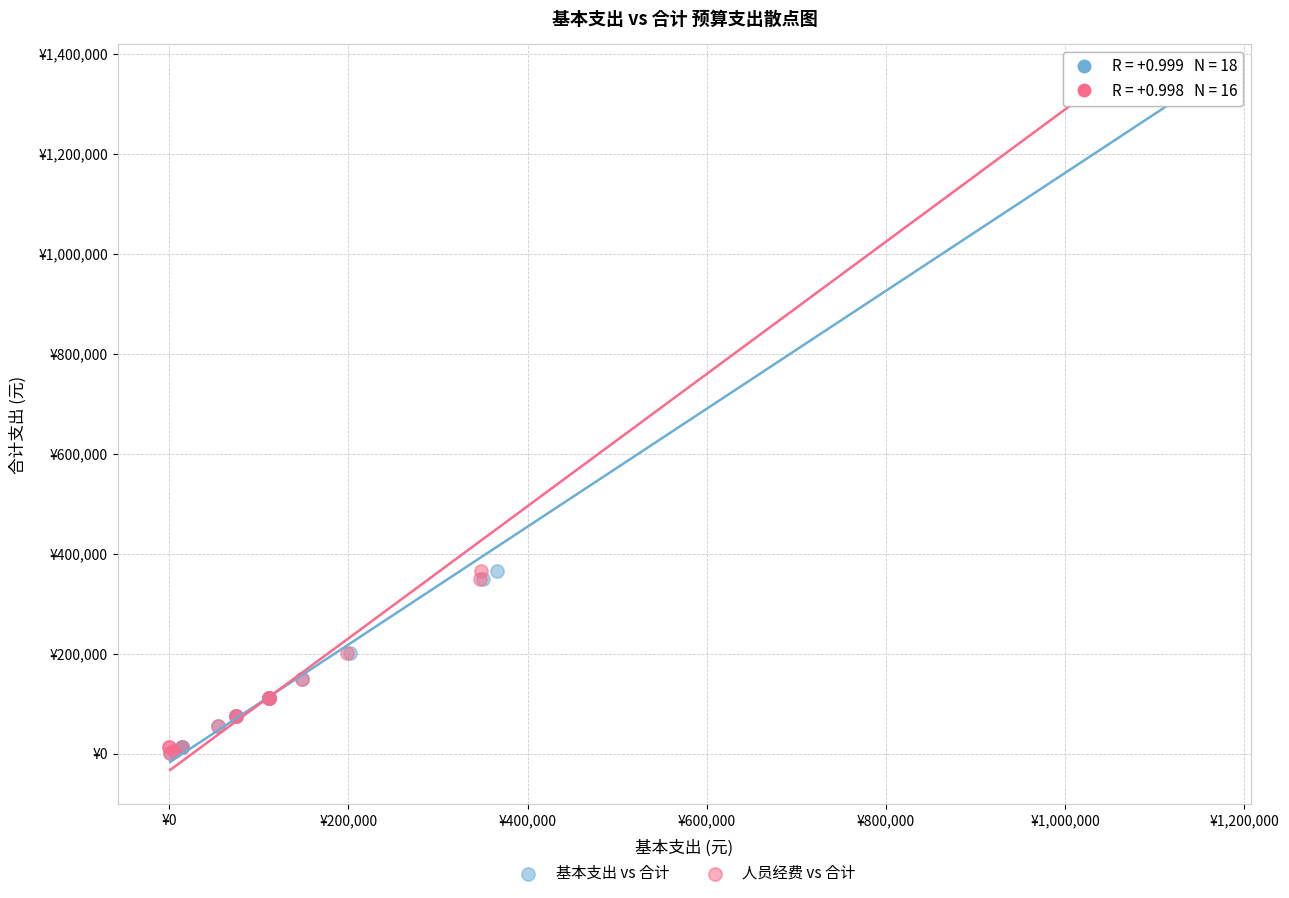

What are all the series names shown in the legend?

基本支出 vs 合计, 人员经费 vs 合计